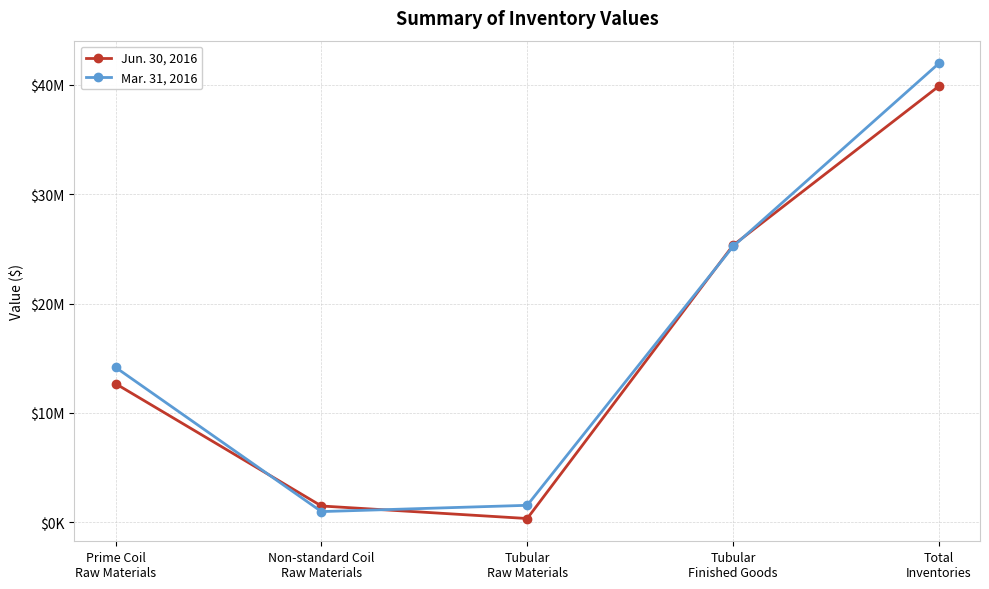

What is the average value of the Mar. 31, 2016 series?

16775651